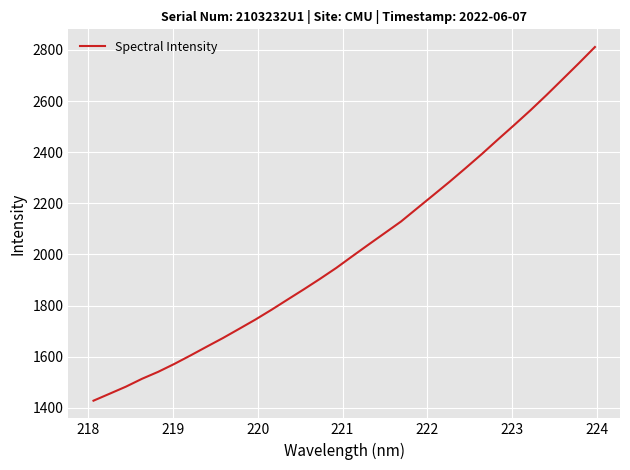

What is the greatest value displayed?

2811.2